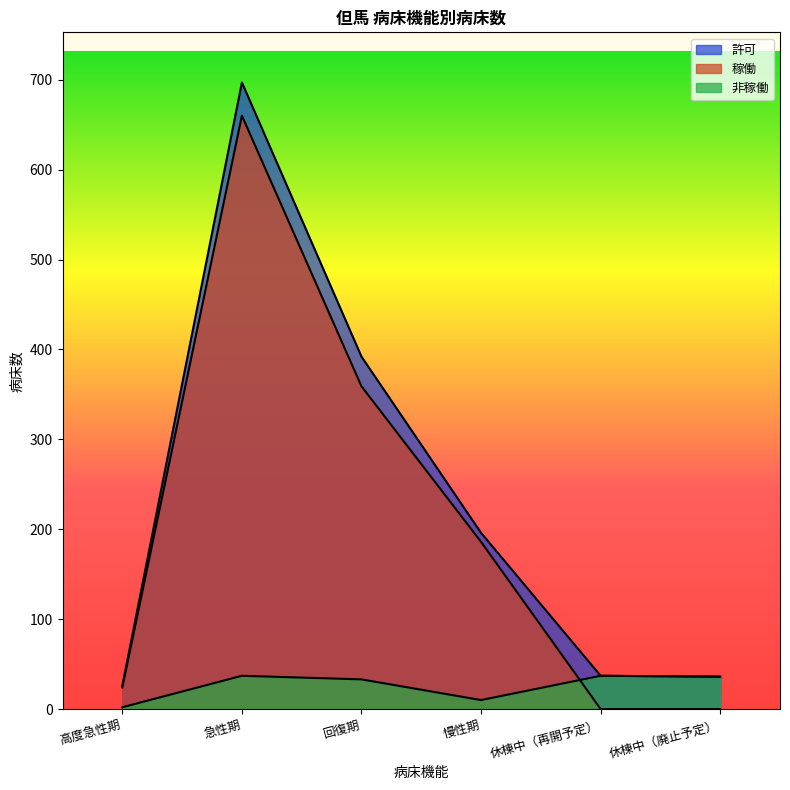

How many values in 稼働 are above zero?

4